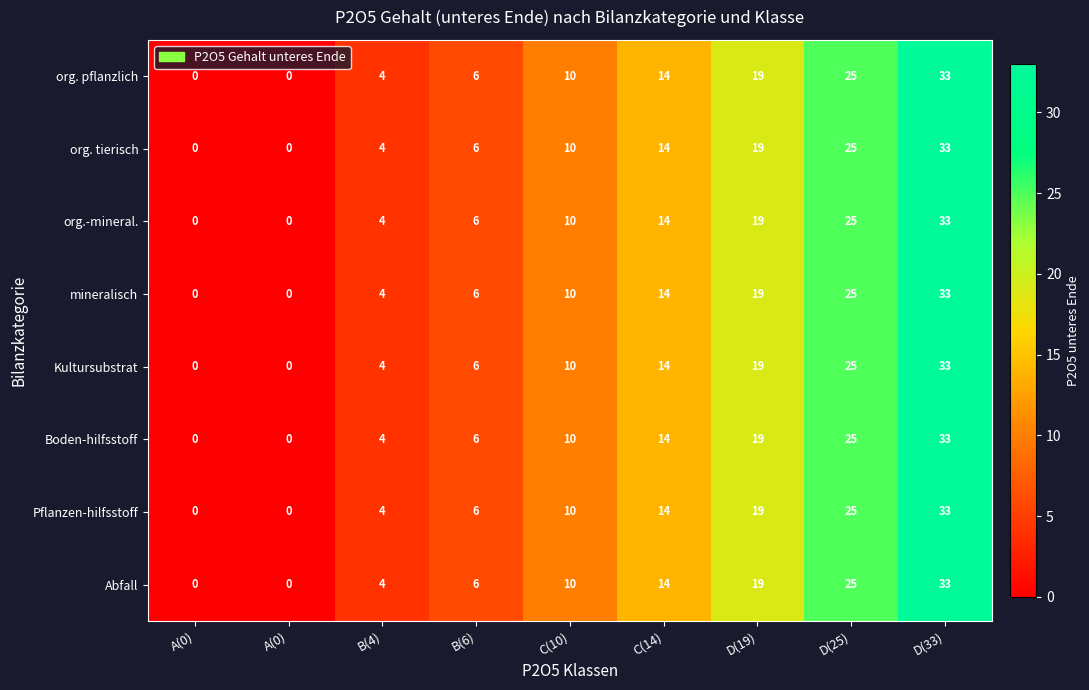

At which category is the sum across all series the highest?

D(33)